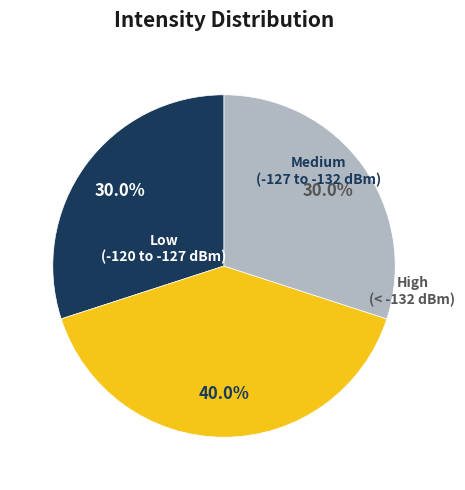

Count the number of slices in the pie.

3